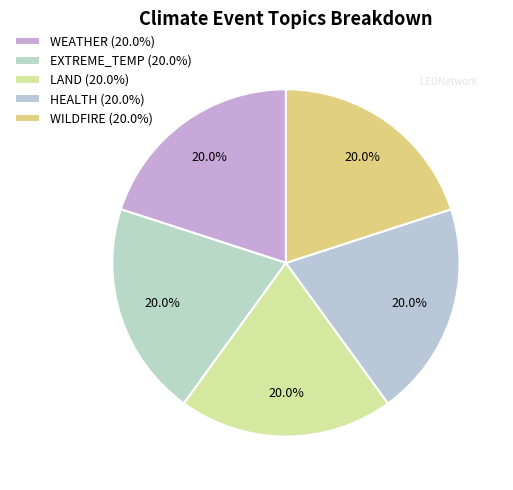

Which category has the biggest portion of the pie?

WEATHER